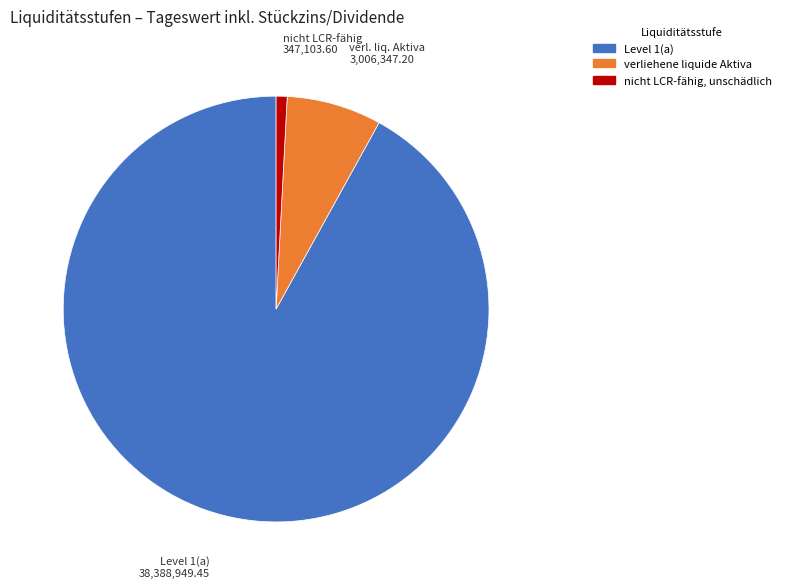

Which has a higher value, verliehene liquide Aktiva or nicht LCR-fähig, unschädlich?

verliehene liquide Aktiva